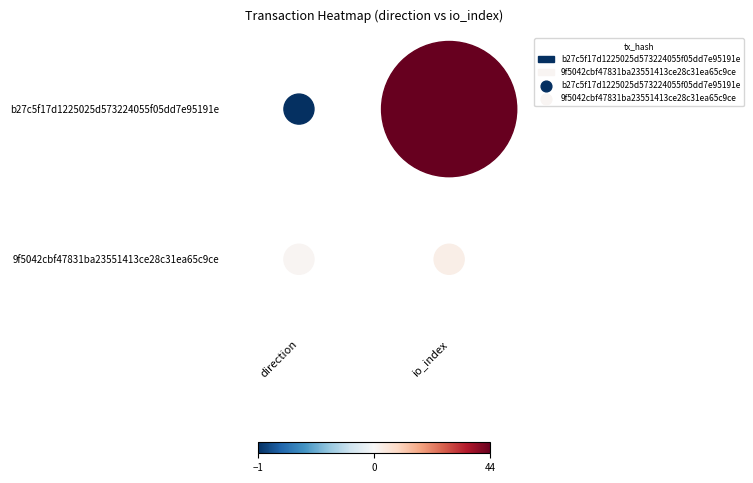

Read the b27c5f17d1225025d573224055f05dd7e95191e value at 1.

44